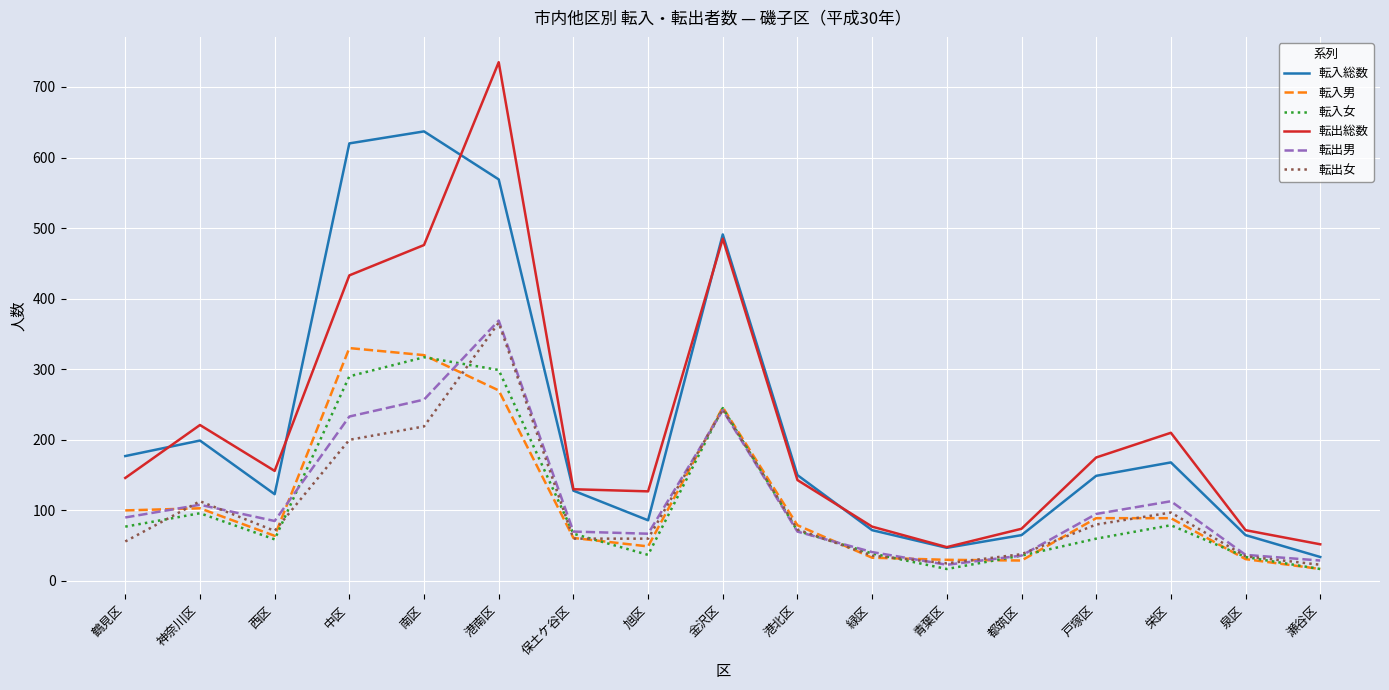

What is the difference between the highest and lowest values at 神奈川区?

125